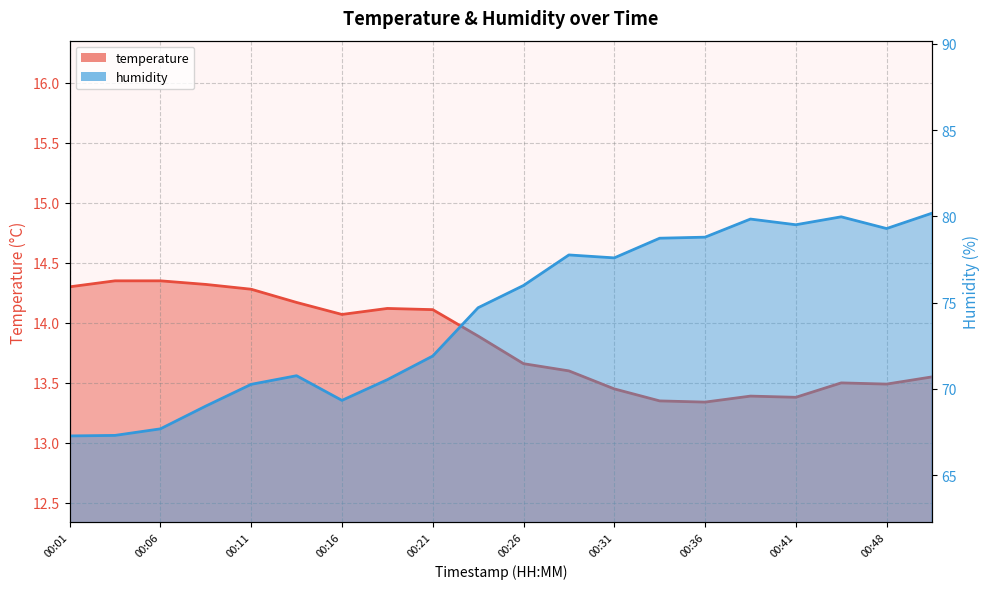

What is the difference between the second highest and second lowest values in the humidity series?

12.7